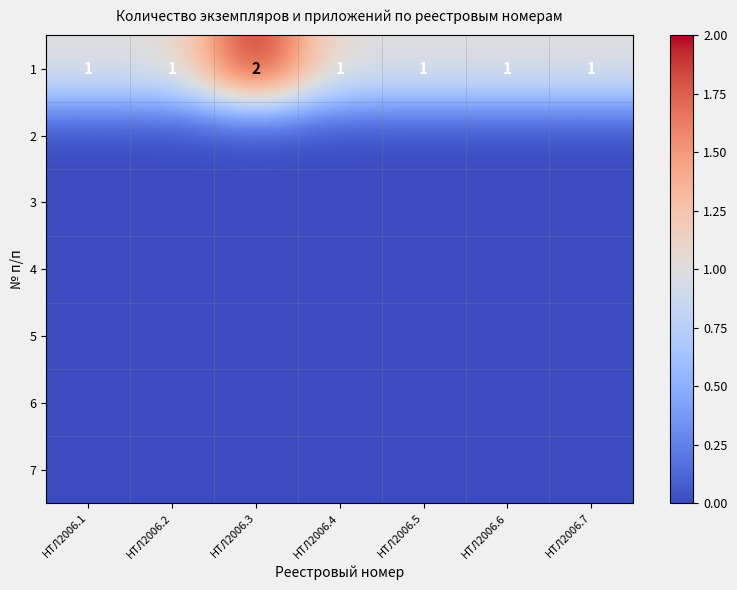

Is it true that 2 equals 0 at НТЛ2006.5?

True